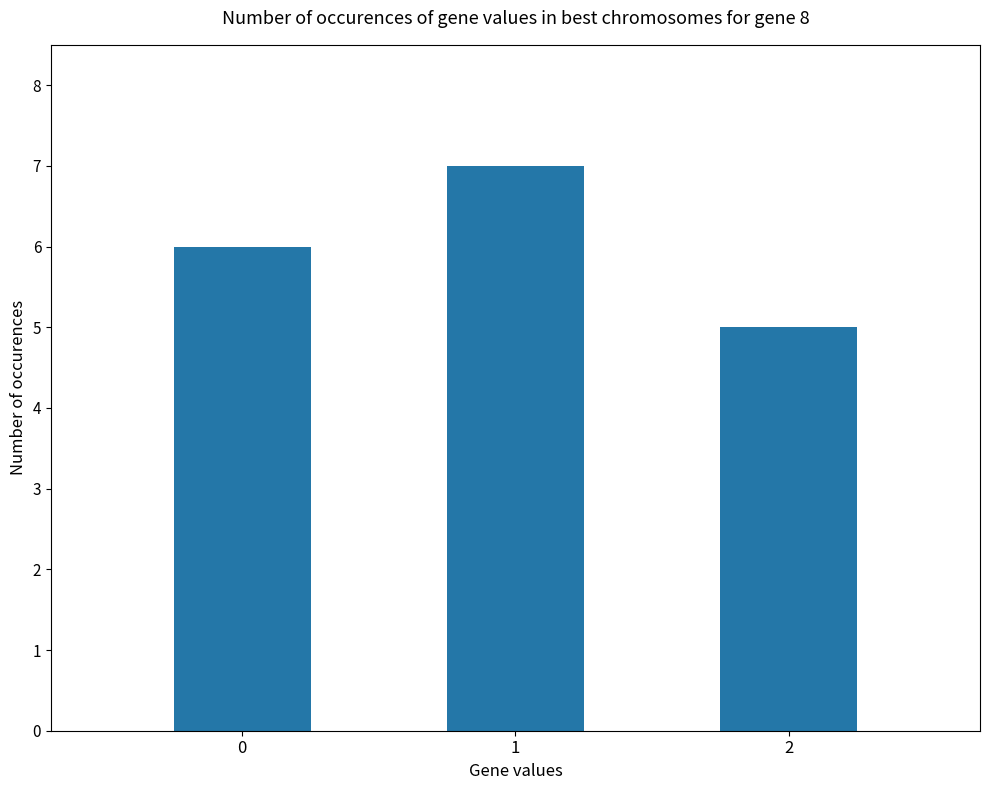

What is the minimum value shown in the chart?

5